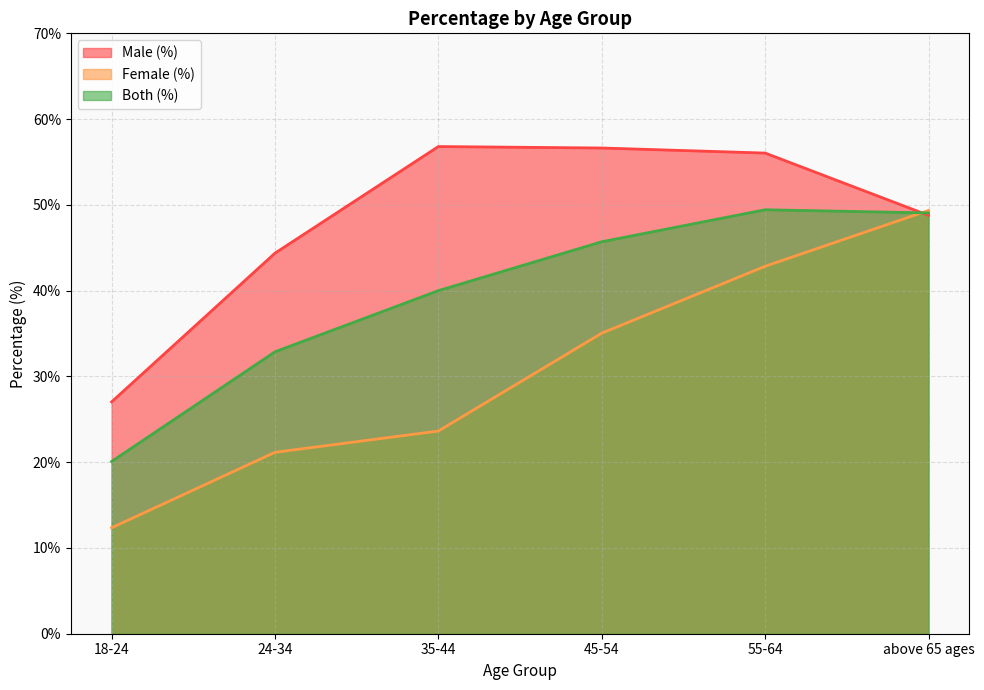

What are all the series names shown in the legend?

Male (%), Female (%), Both (%)